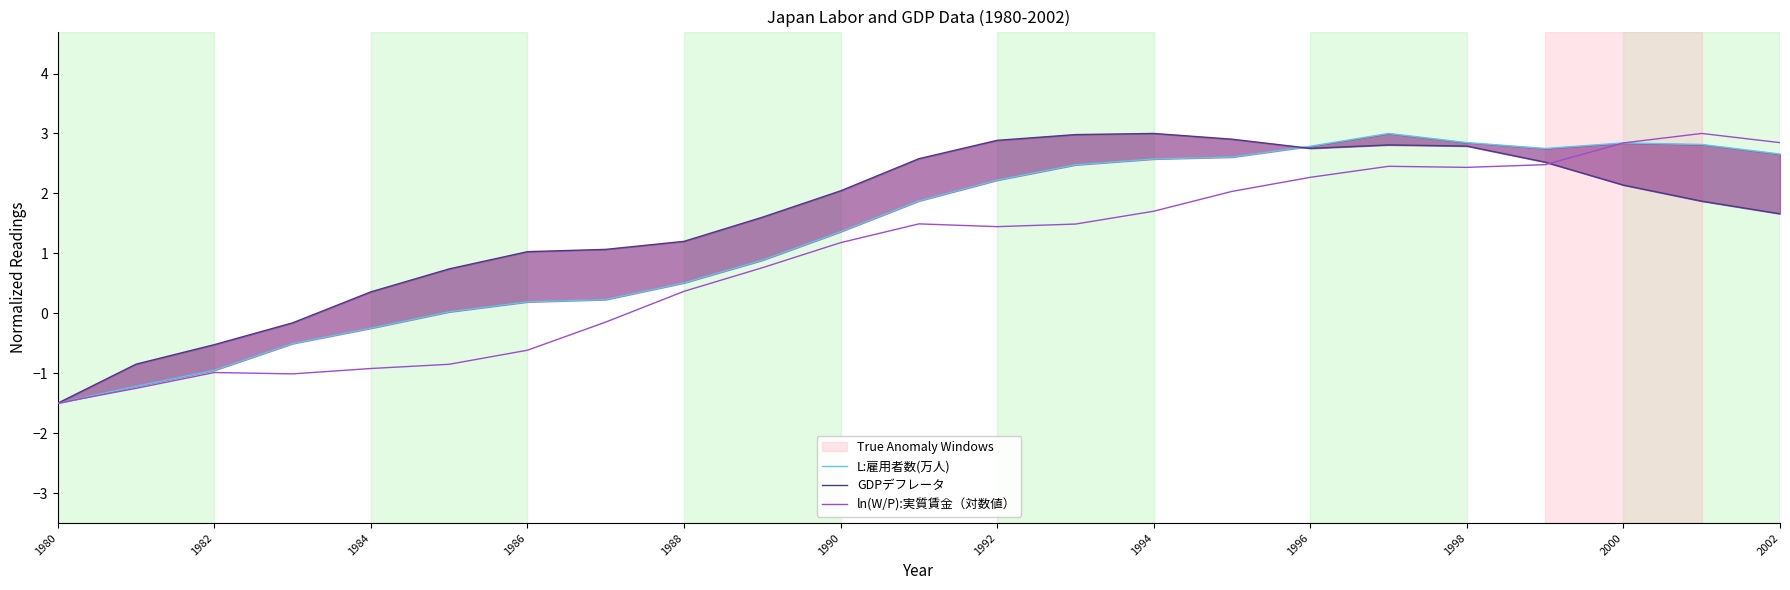

Which series has the largest total across all categories?

GDPデフレータ